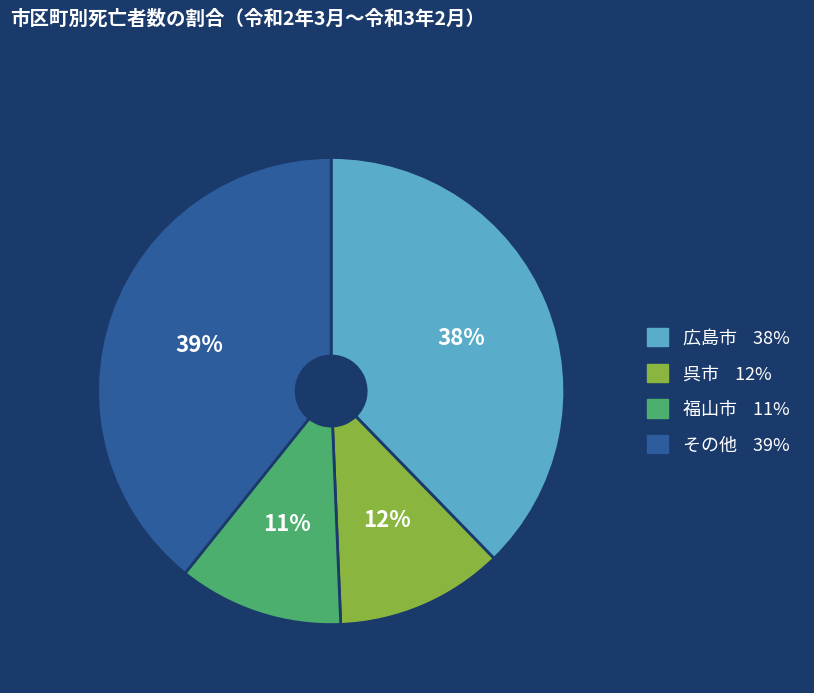

Is there any slice that represents more than half of the pie?

No